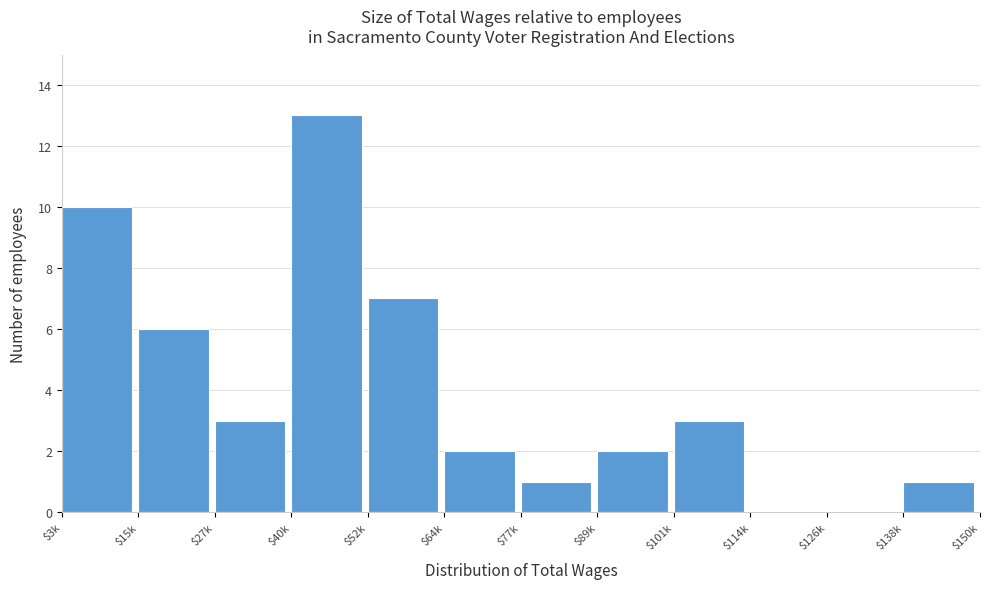

True or false: the data shows 2 at $89k.

True